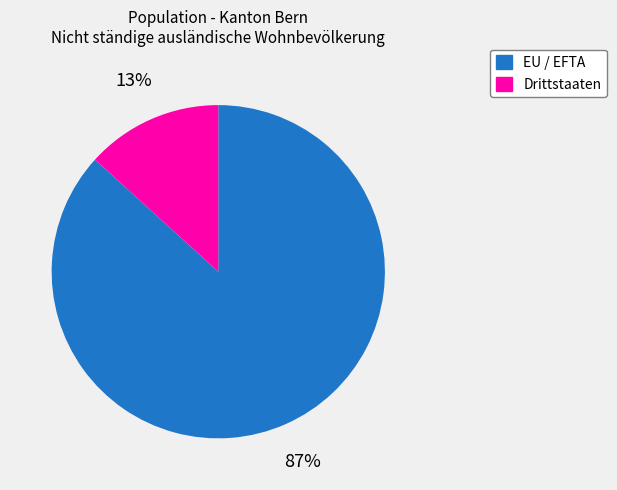

How many segments does this pie chart have?

2